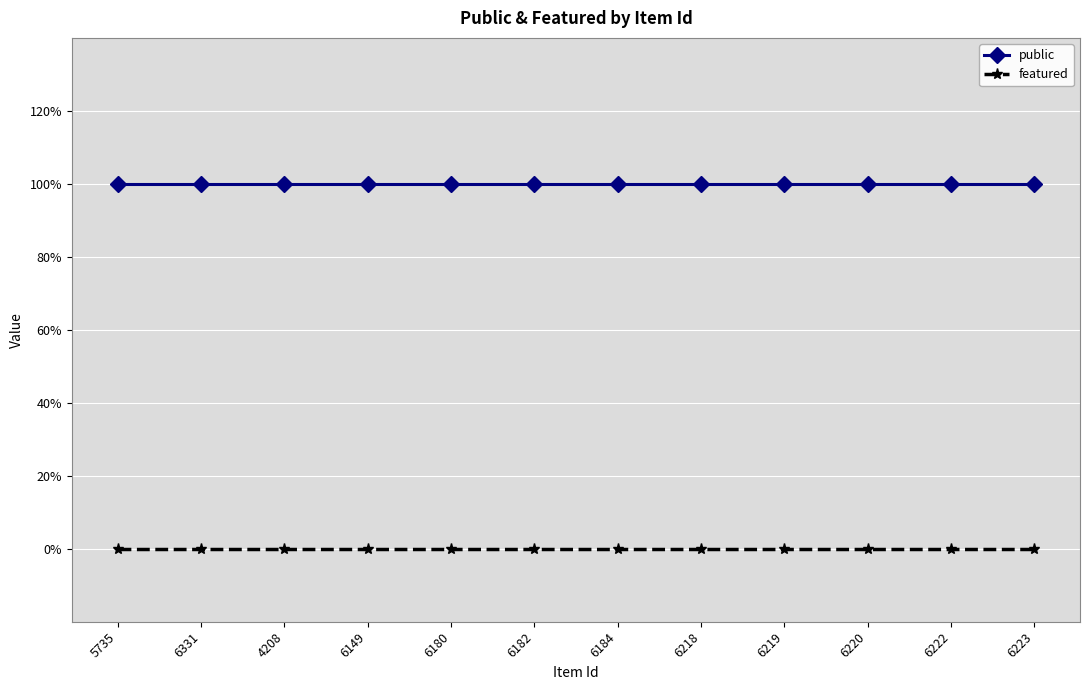

True or false: public and featured intersect in this chart.

False